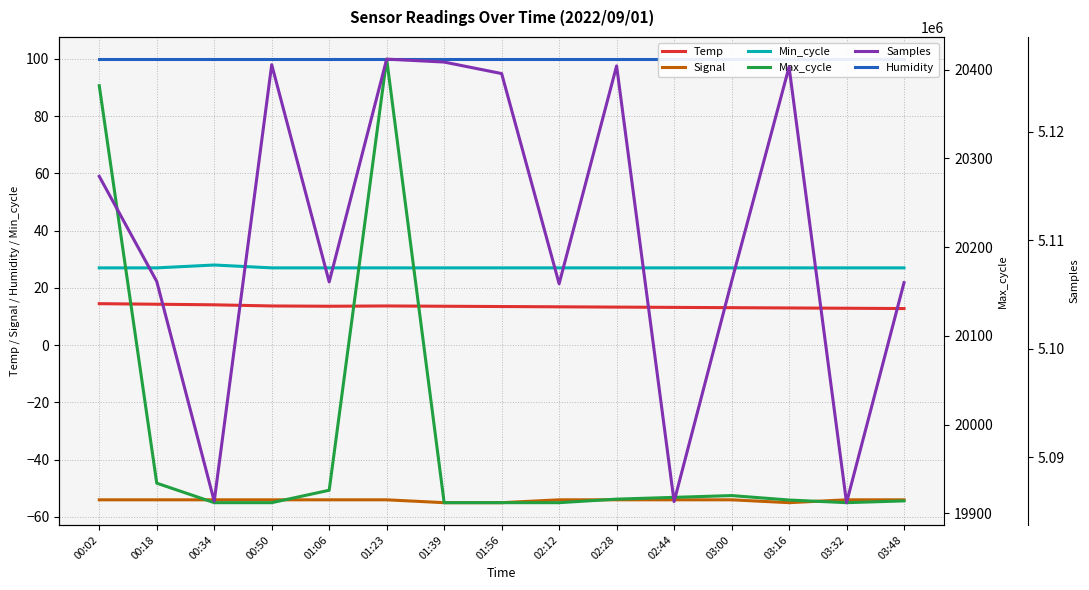

How many lines are shown in the chart?

6